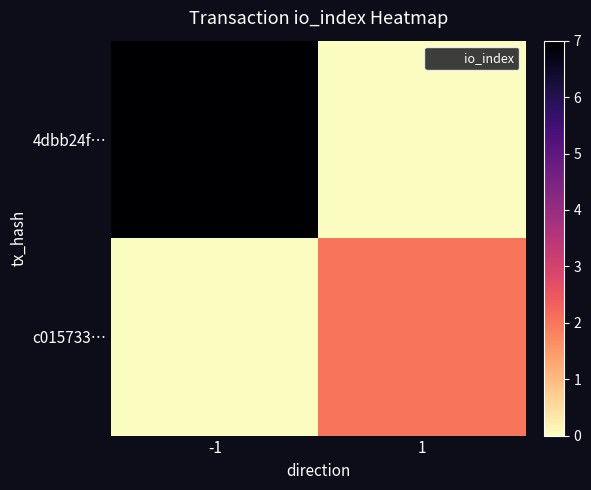

Which series has the largest total across all categories?

4dbb24f…